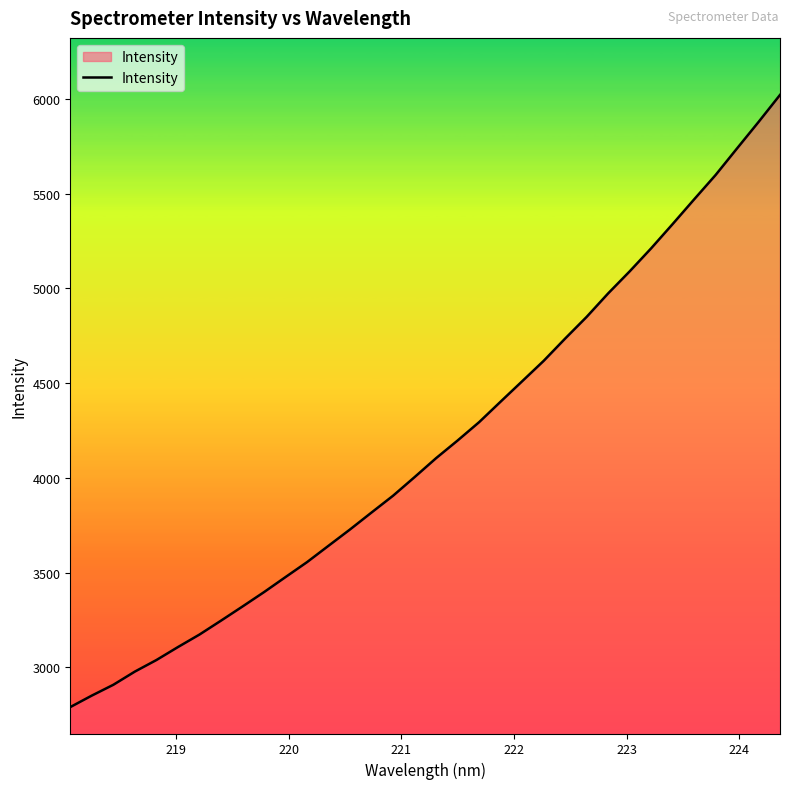

What is the smallest value displayed?

2789.7